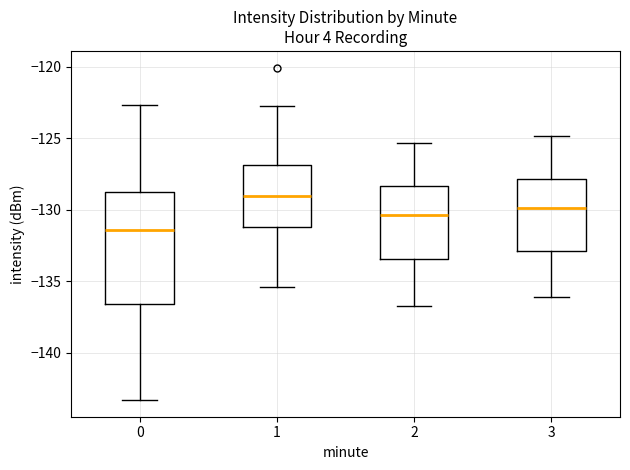

Which box has the lowest median line?

0